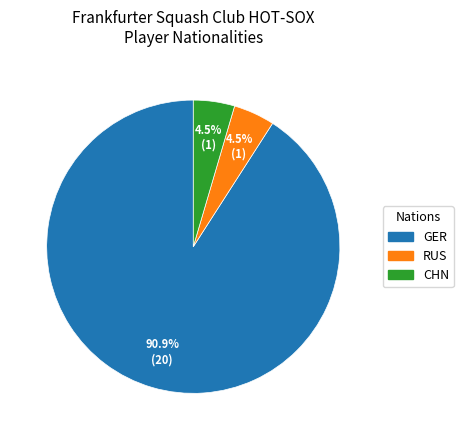

What is the largest slice in the pie chart?

GER